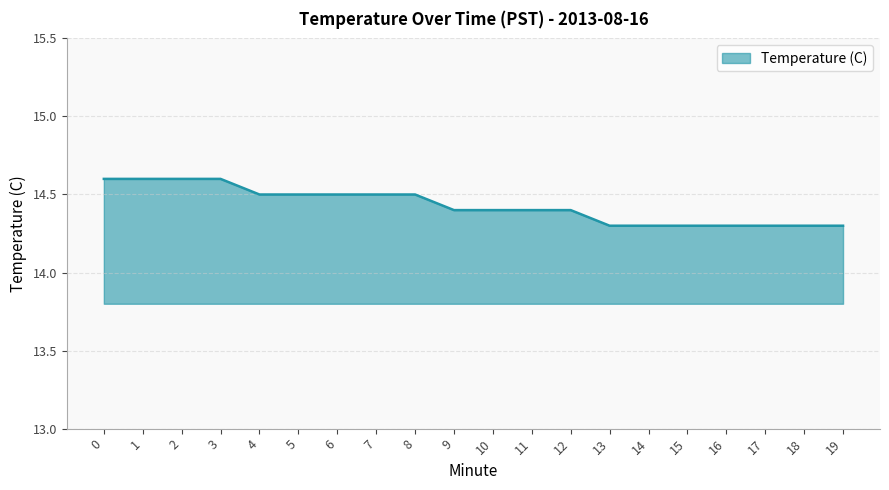

The chart shows a value of 4.4 at 16. True or false?

False